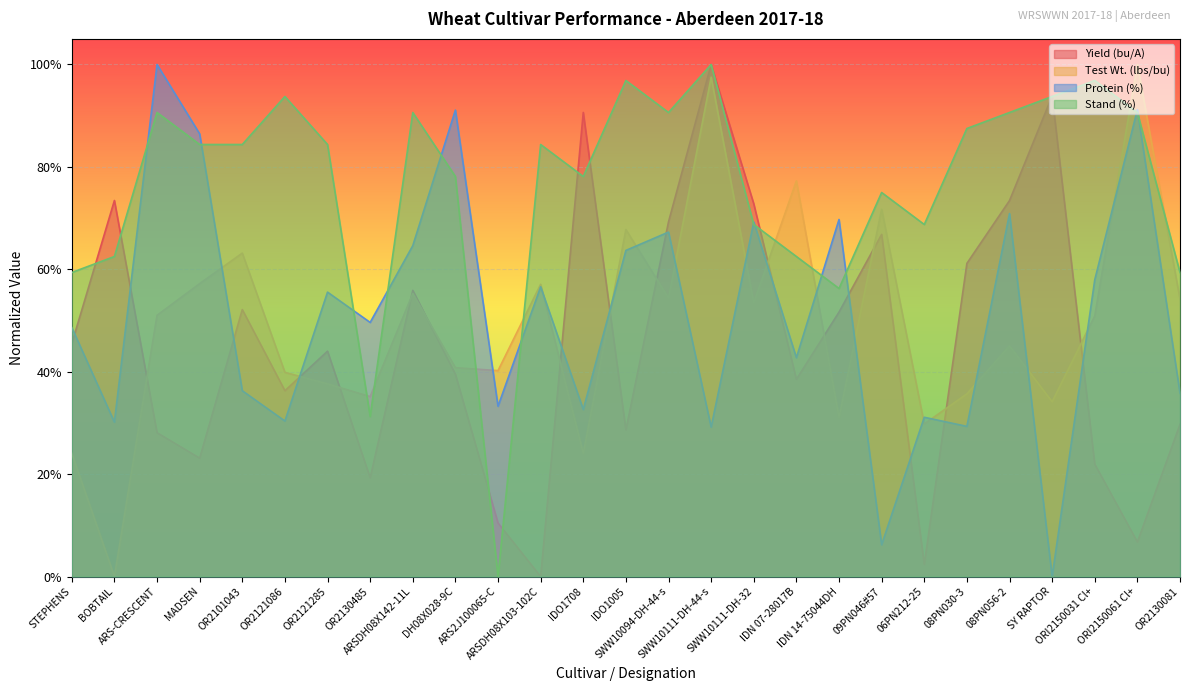

At how many categories does at least one series exceed 0?

27